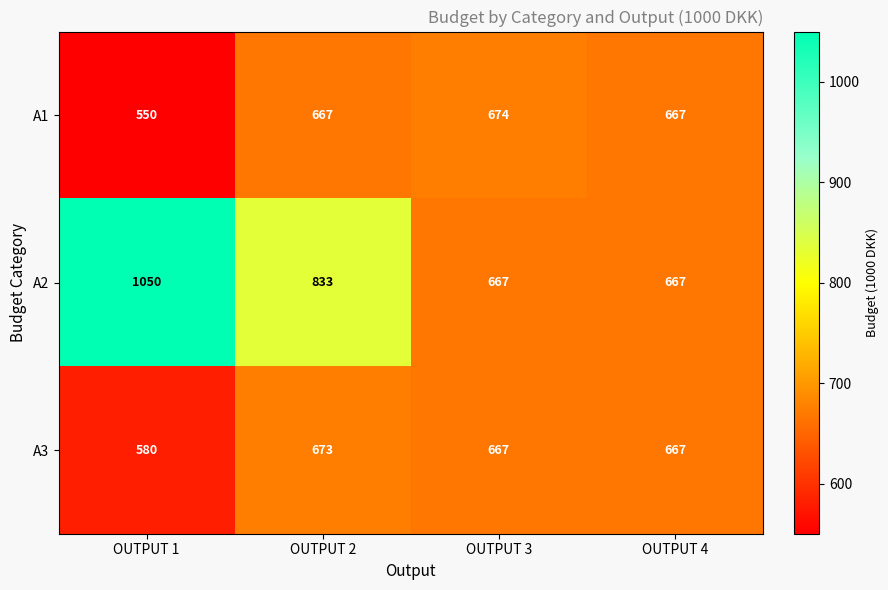

What is the spread (max minus min) of values at OUTPUT 3?

7